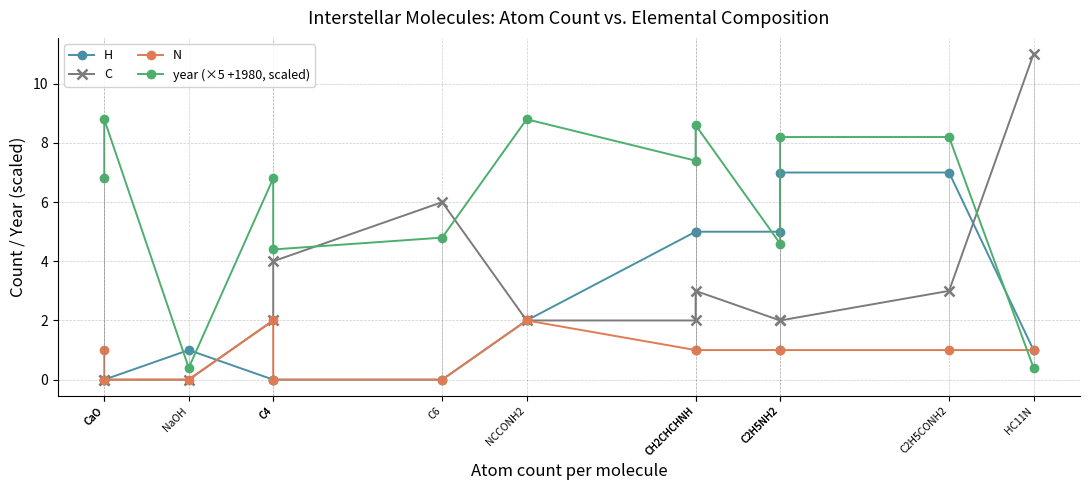

The value of H at CaO is 0.0. True or false?

True